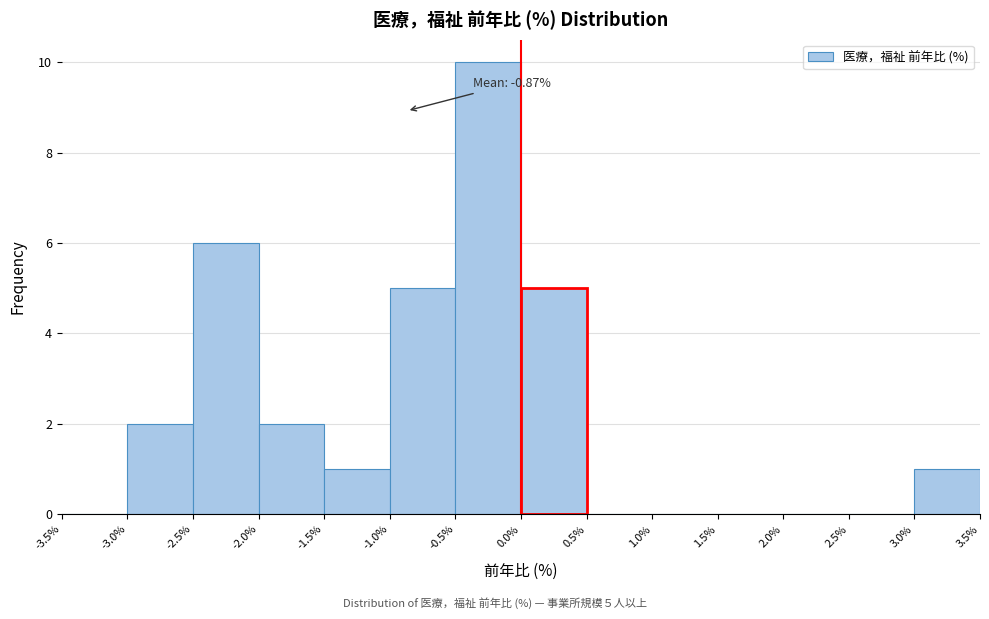

Over which range of the x-axis is the bar tallest?

-0.5% to 0.0%